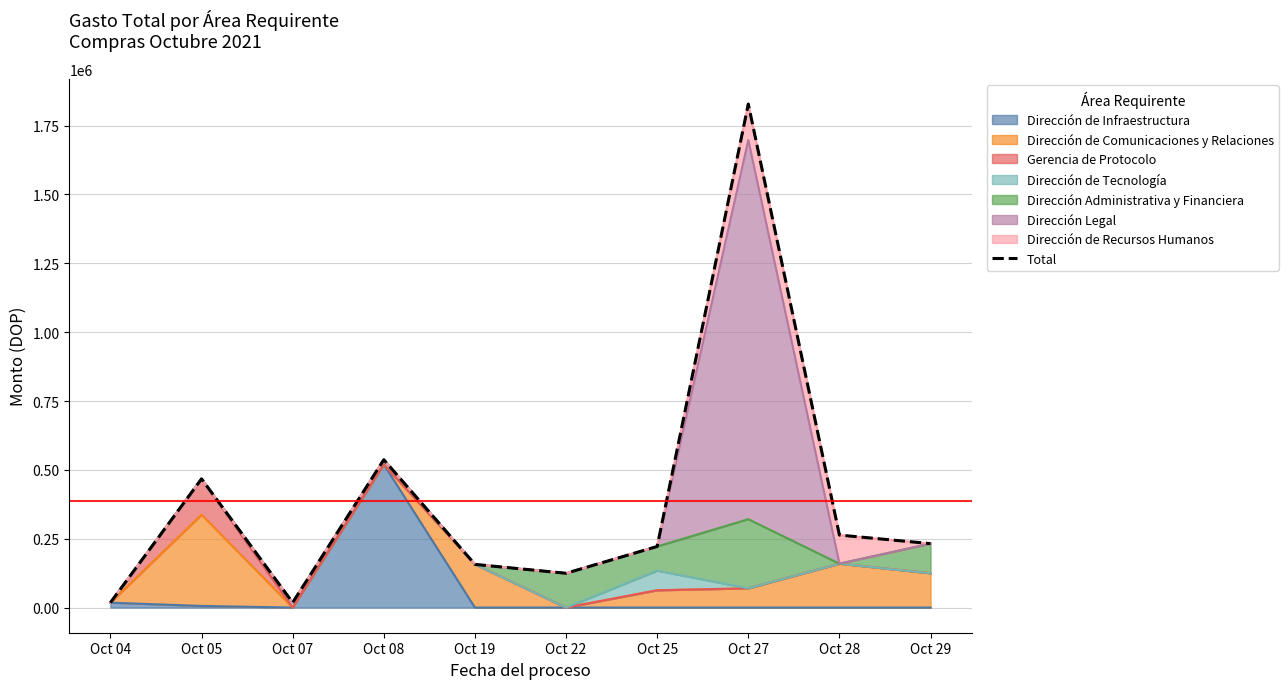

What is the value of the 6th point from the left?

124431